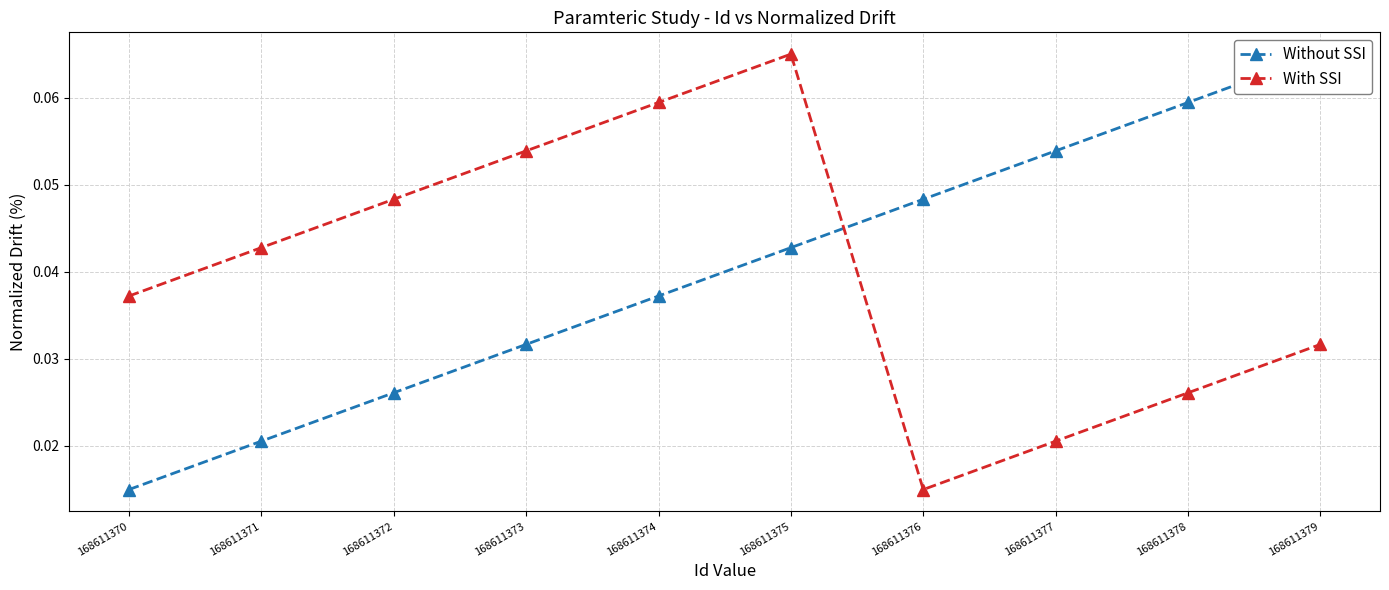

Which label corresponds to the largest value in the chart?

168611379